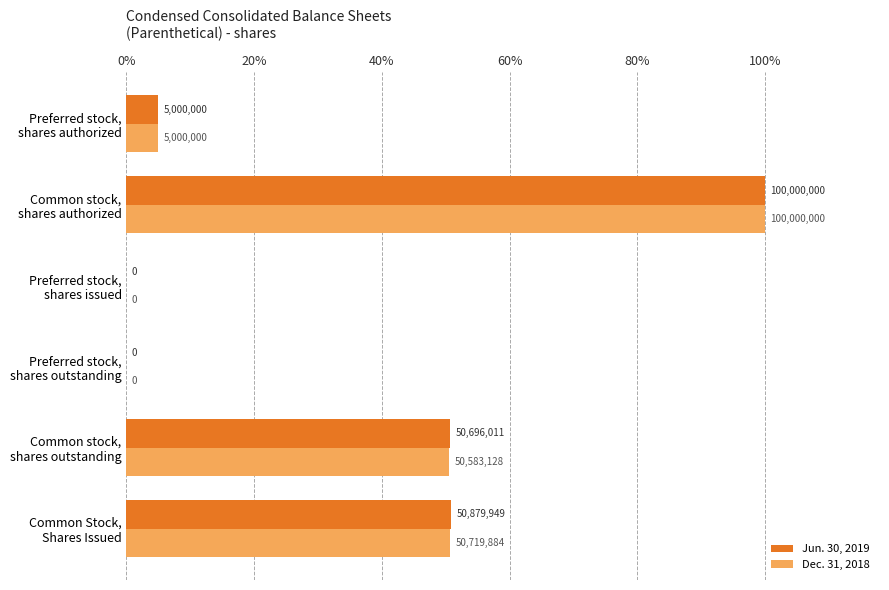

Rank the series by their average value, from lowest to highest.

Dec. 31, 2018, Jun. 30, 2019